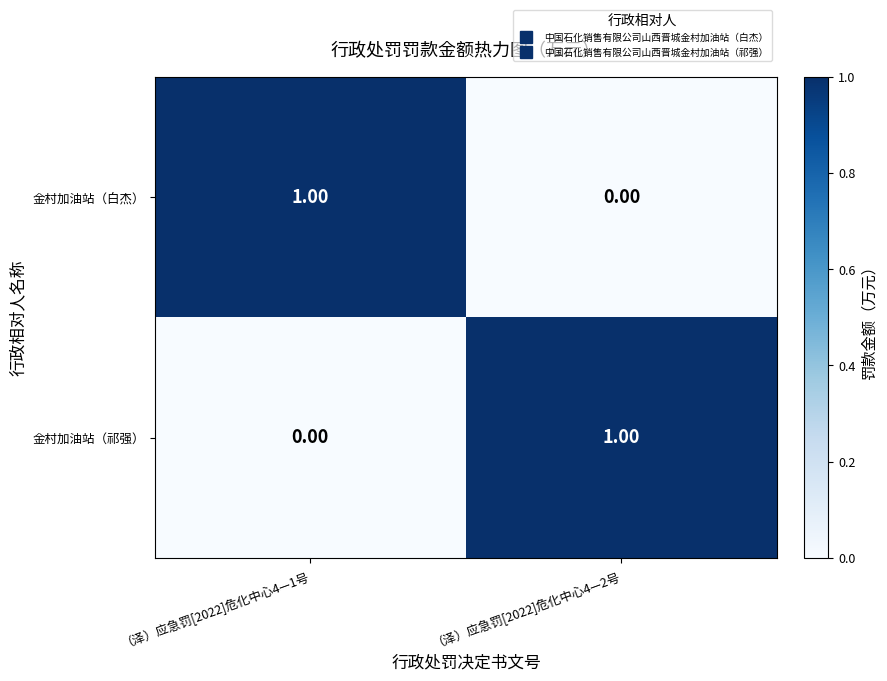

List the labels in order of 金村加油站（白杰） value, largest first.

（泽）应急罚[2022]危化中心4—1号, （泽）应急罚[2022]危化中心4—2号